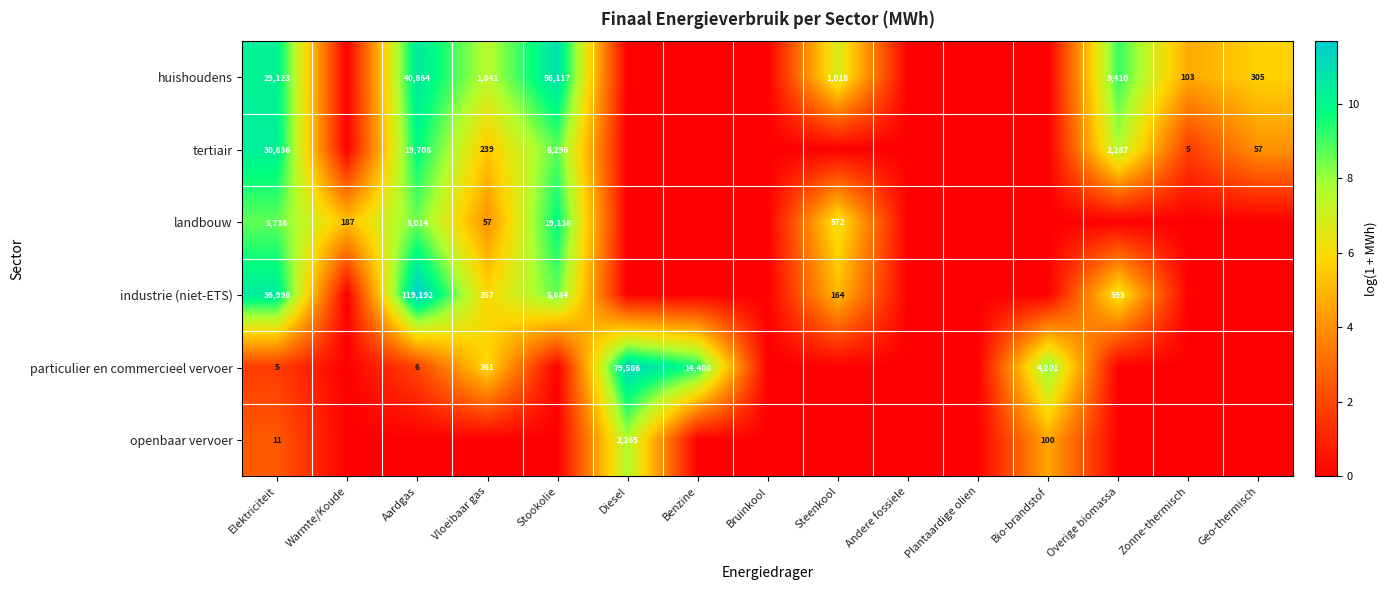

Count the number of categories in the chart.

15